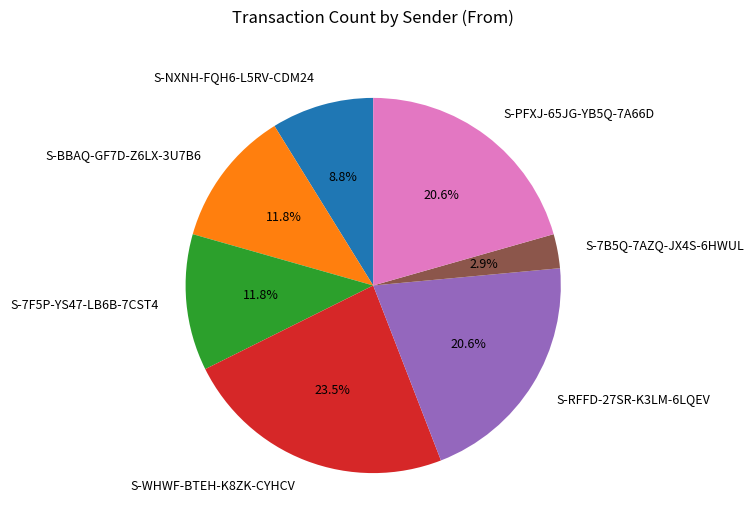

To the nearest percent, what percentage of the pie is S-BBAQ-GF7D-Z6LX-3U7B6?

12%